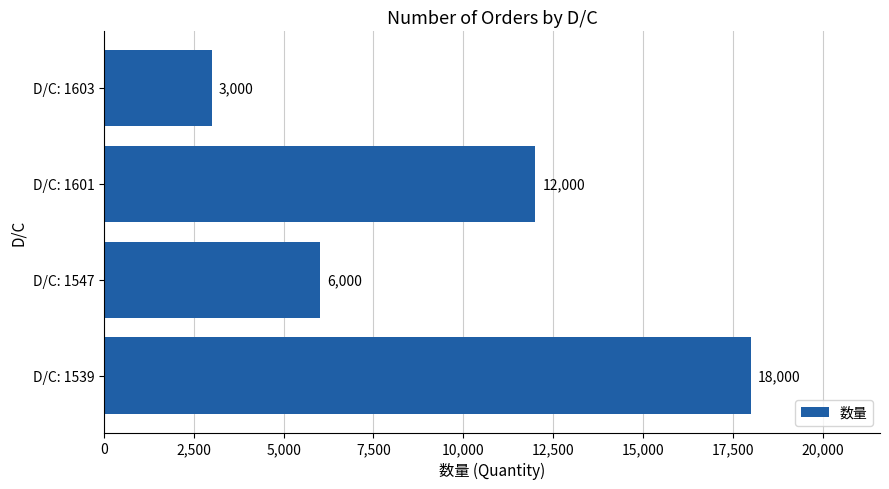

List the labels in order of value, largest first.

D/C: 1539, D/C: 1601, D/C: 1547, D/C: 1603